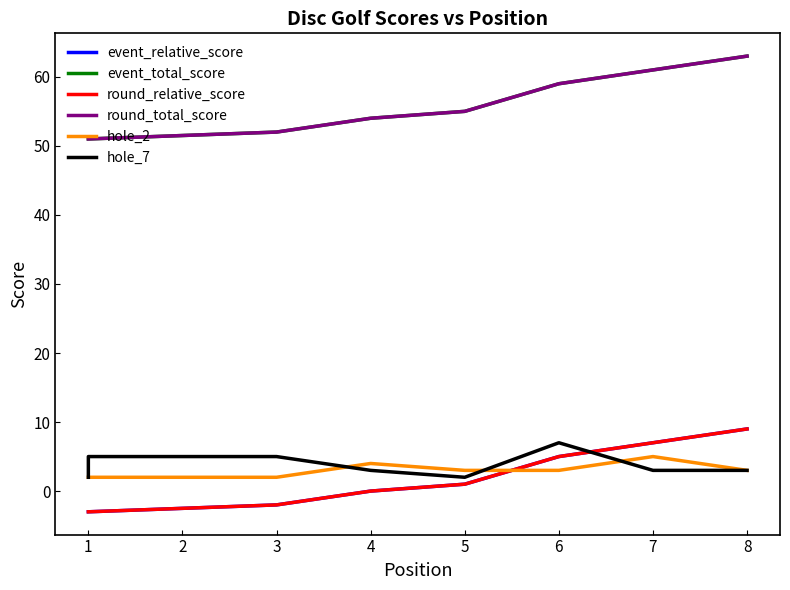

What is the minimum value for event_total_score?

51